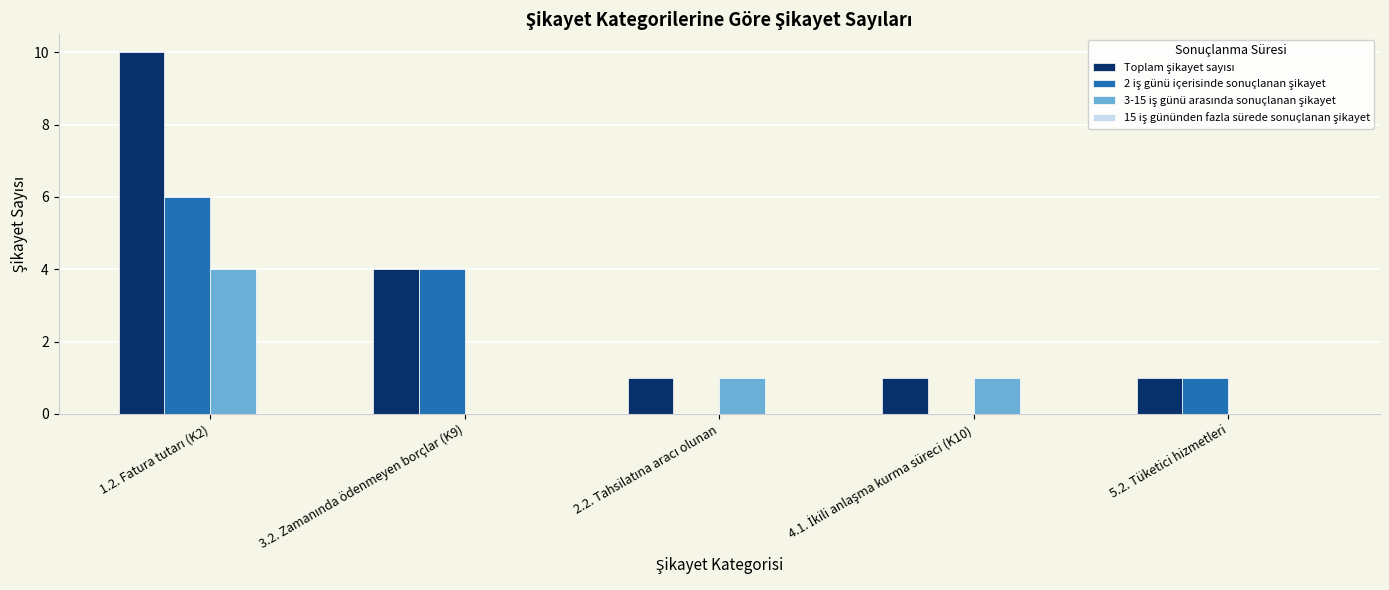

What is the maximum value shown in the chart?

10